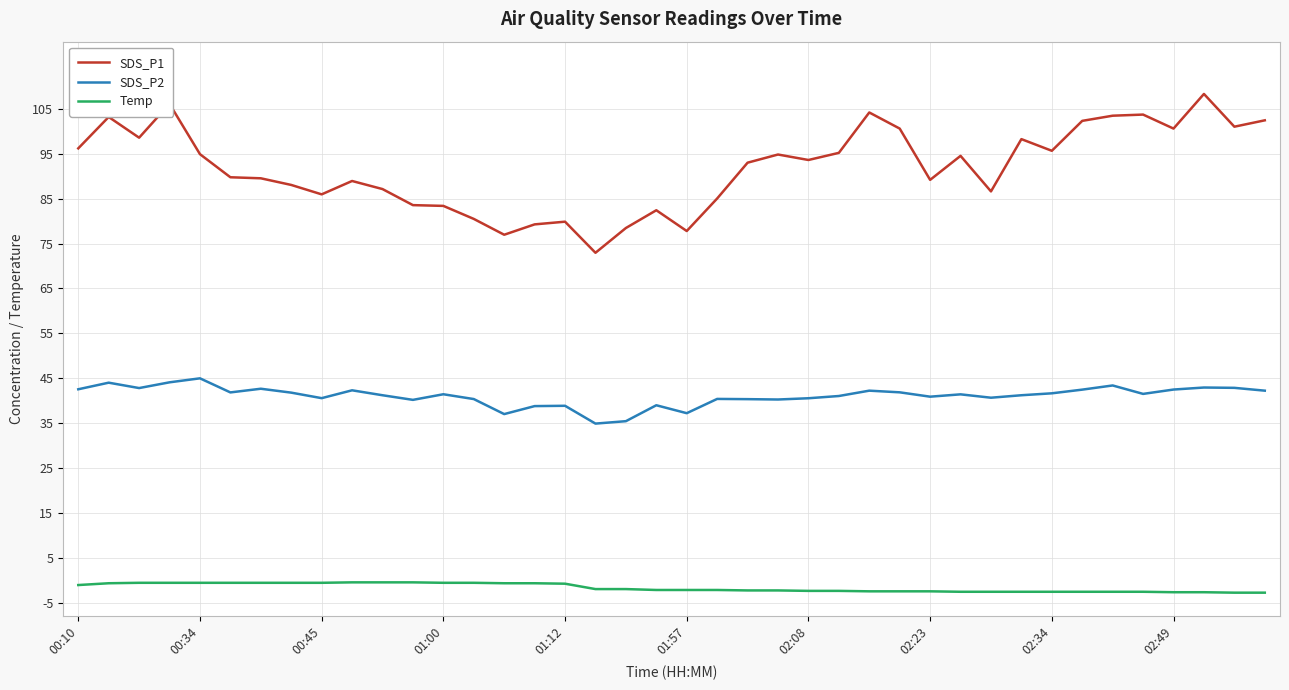

What is the minimum value shown in the chart?

-2.8